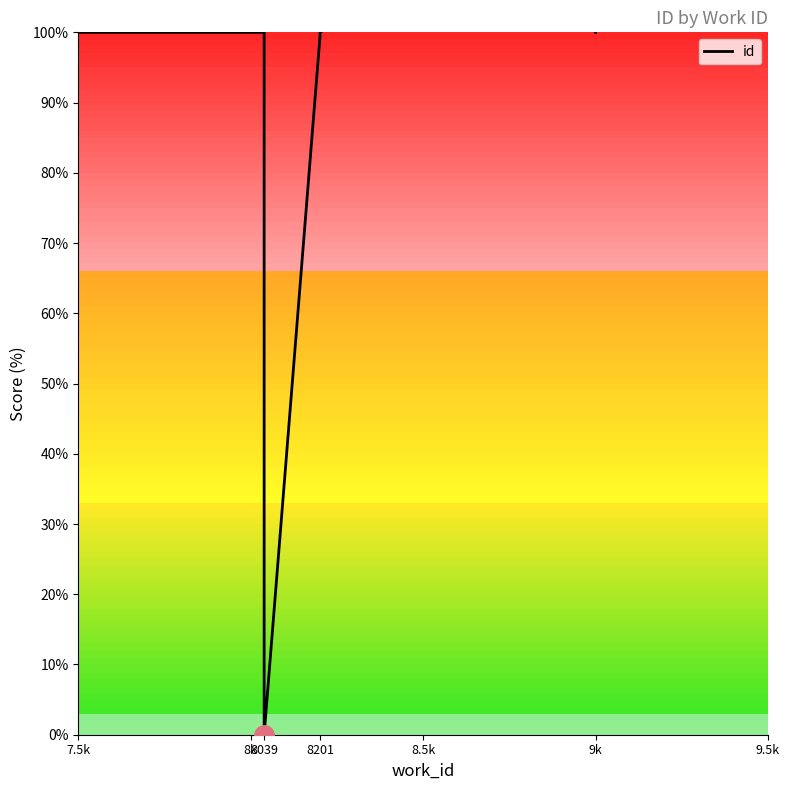

What is the label of the 2nd point from the left?

8039